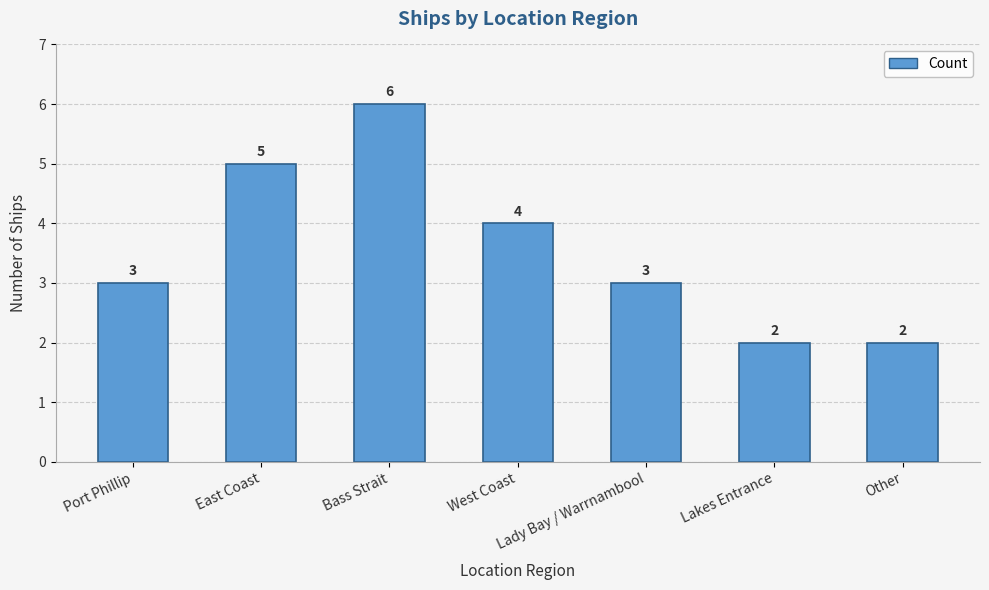

Which has a higher value, Port Phillip or Other?

Port Phillip